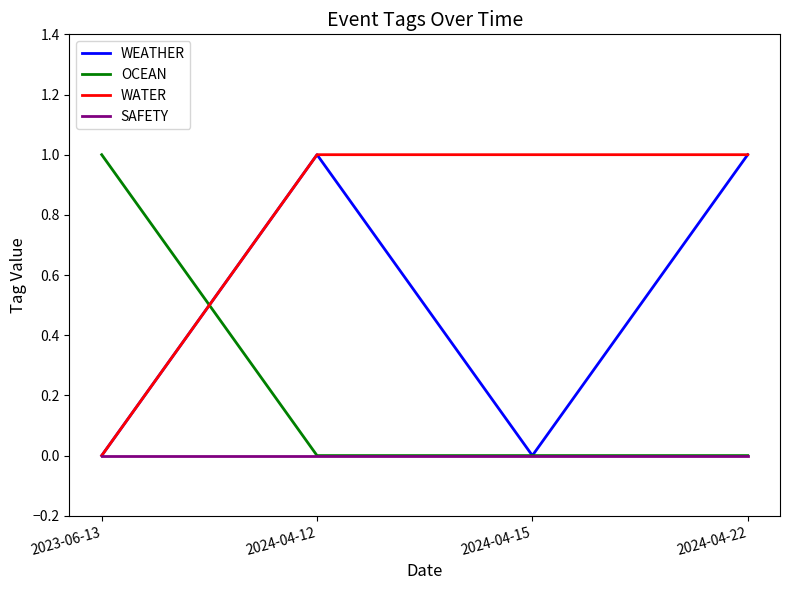

Where do WEATHER and OCEAN first cross each other?

2023-06-13 and 2024-04-12